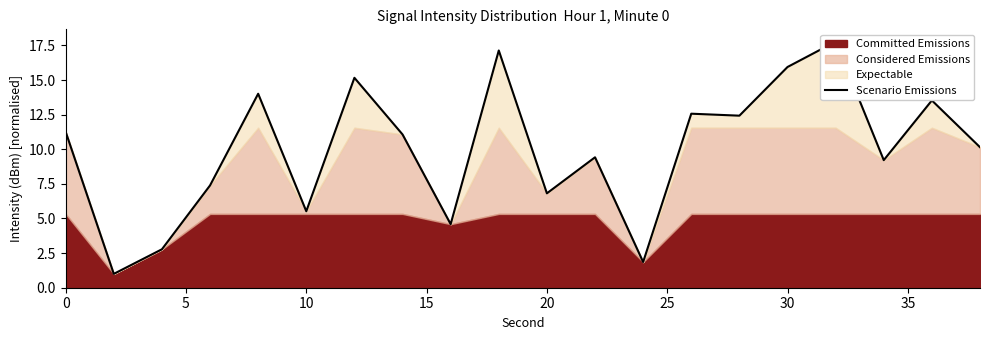

What is the change in value from 15 to 30?

+7.8